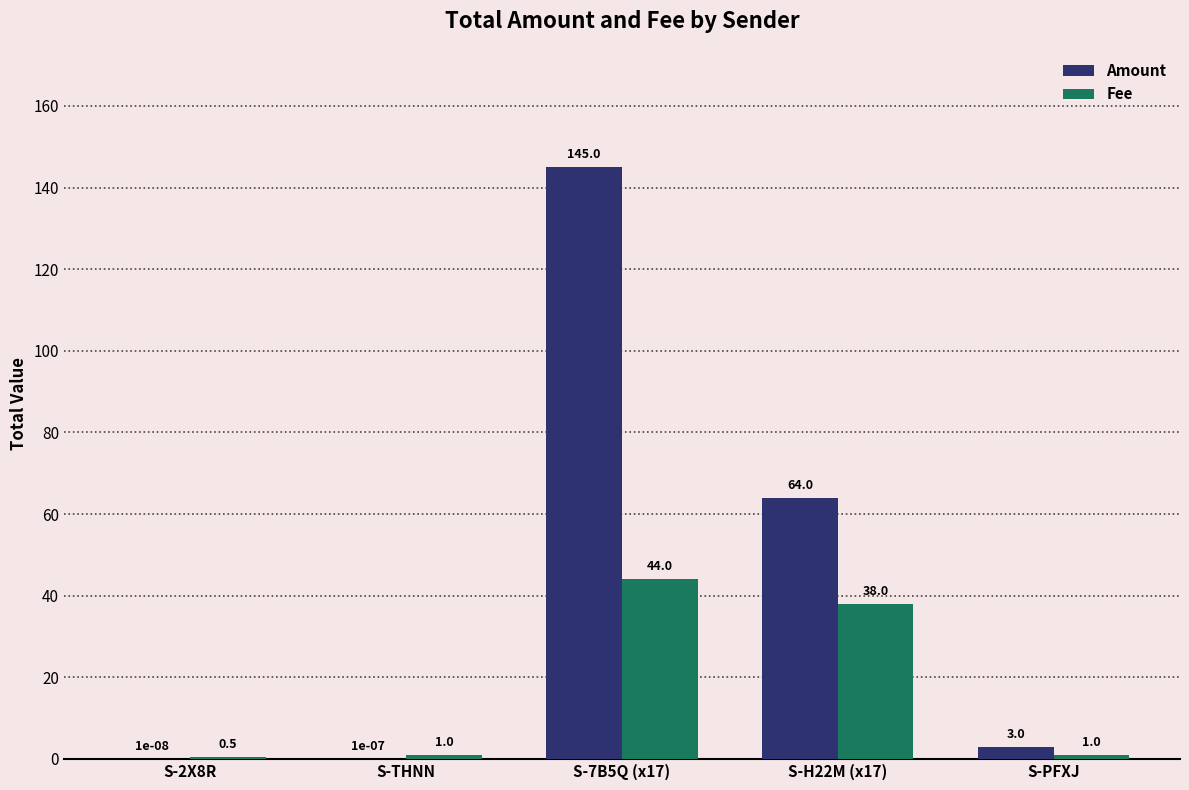

Is the value of Amount at S-H22M (x17) greater than the value of Fee at S-H22M (x17)?

Yes